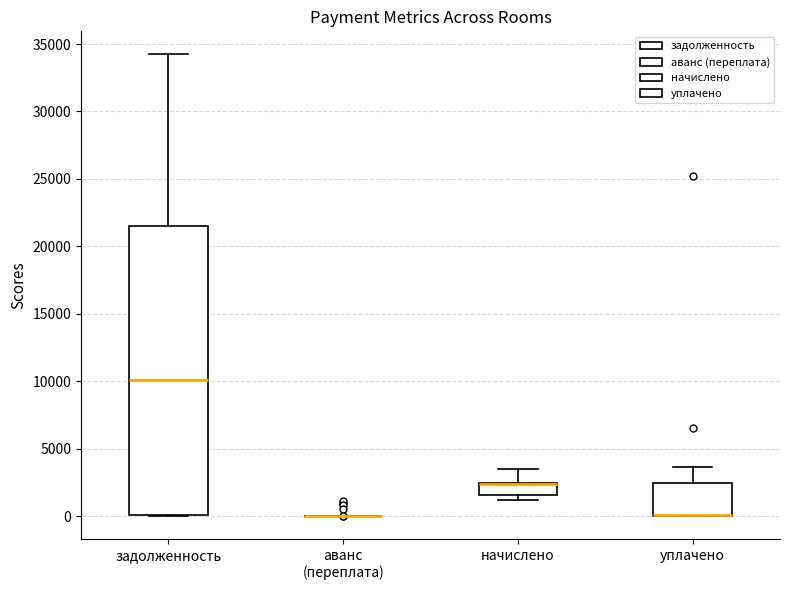

Reading left to right, transcribe this box plot: for each box, give where its median line is, the range the box spans, and where its two whiskers end, as read against the y-axis. The values are not printed on the chart, so give them approximately, as read against the axis.

задолженность: median 10000, box 0 to 21500, whiskers 0 to 34000
аванс (переплата): box collapsed to a line at 0, whiskers 0 to 0
начислено: median 2500 (drawn on the box's upper edge), box 1500 to 2500, whiskers 1000 to 3500
уплачено: median 0 (drawn on the box's lower edge), box 0 to 2500, whiskers 0 to 3500